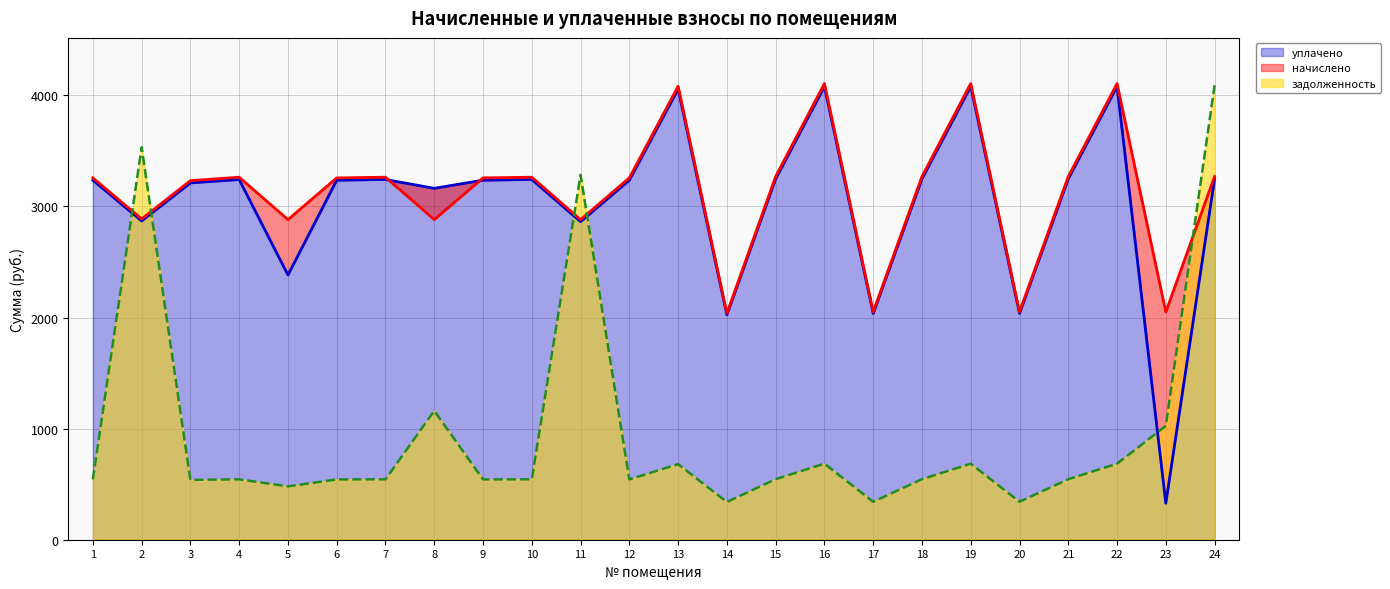

Which series ends up on top after the final intersection of задолженность and уплачено?

задолженность